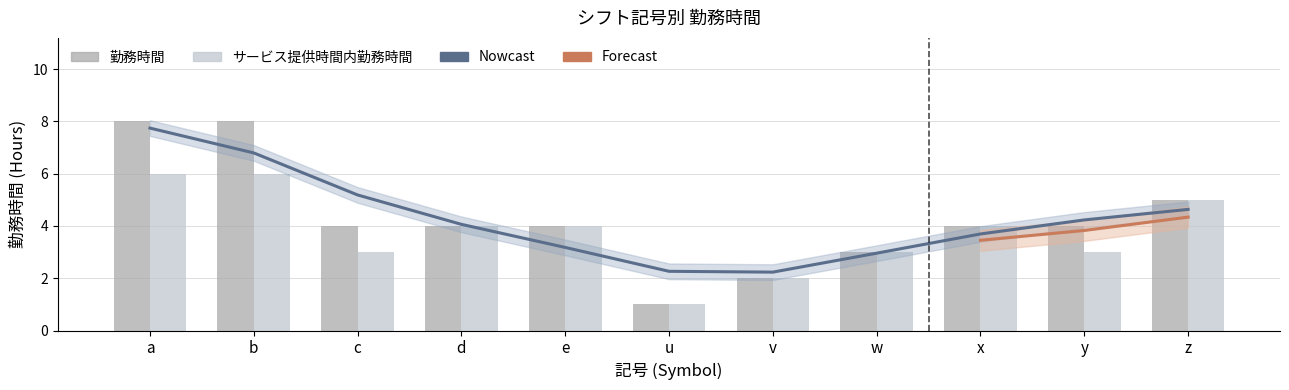

Count the サービス提供時間内勤務時間 values in the range 3 to 5.

7